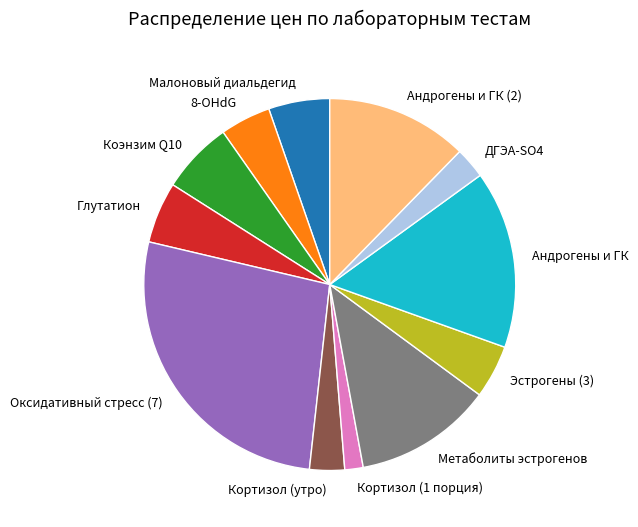

Which has a higher value, Андрогены и ГК (2) or 8-OHdG?

Андрогены и ГК (2)